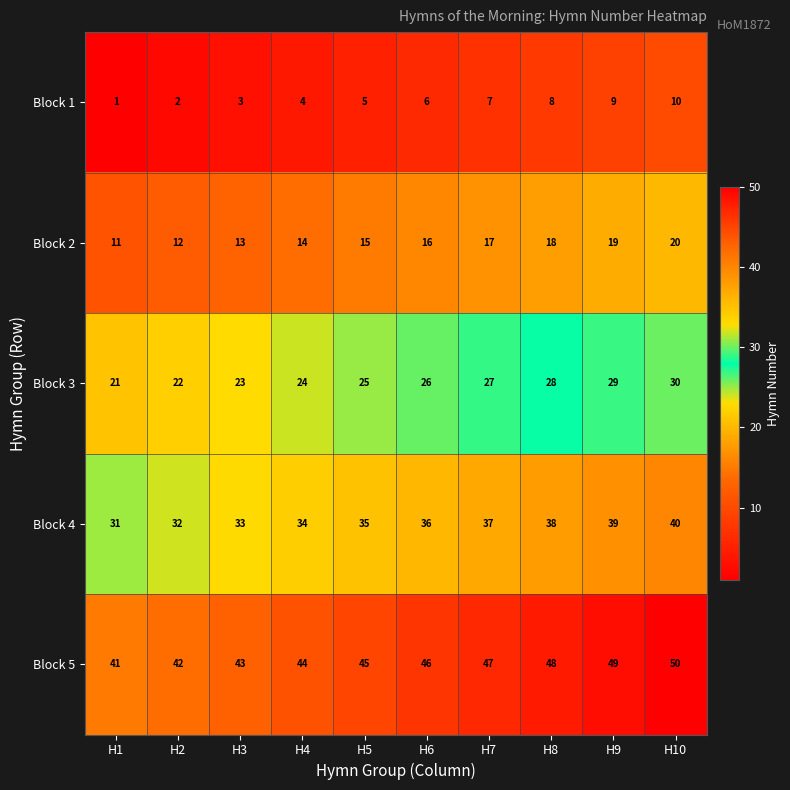

What is the difference between the highest and lowest values at H10?

40